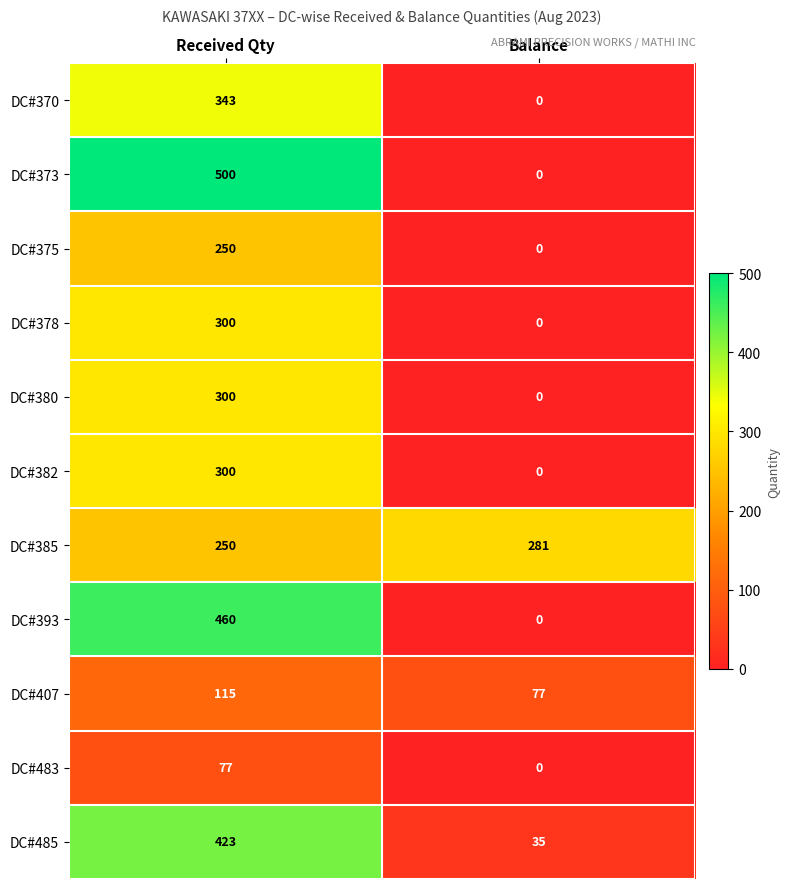

What is the difference between the DC#393 values at Received Qty and Balance?

460